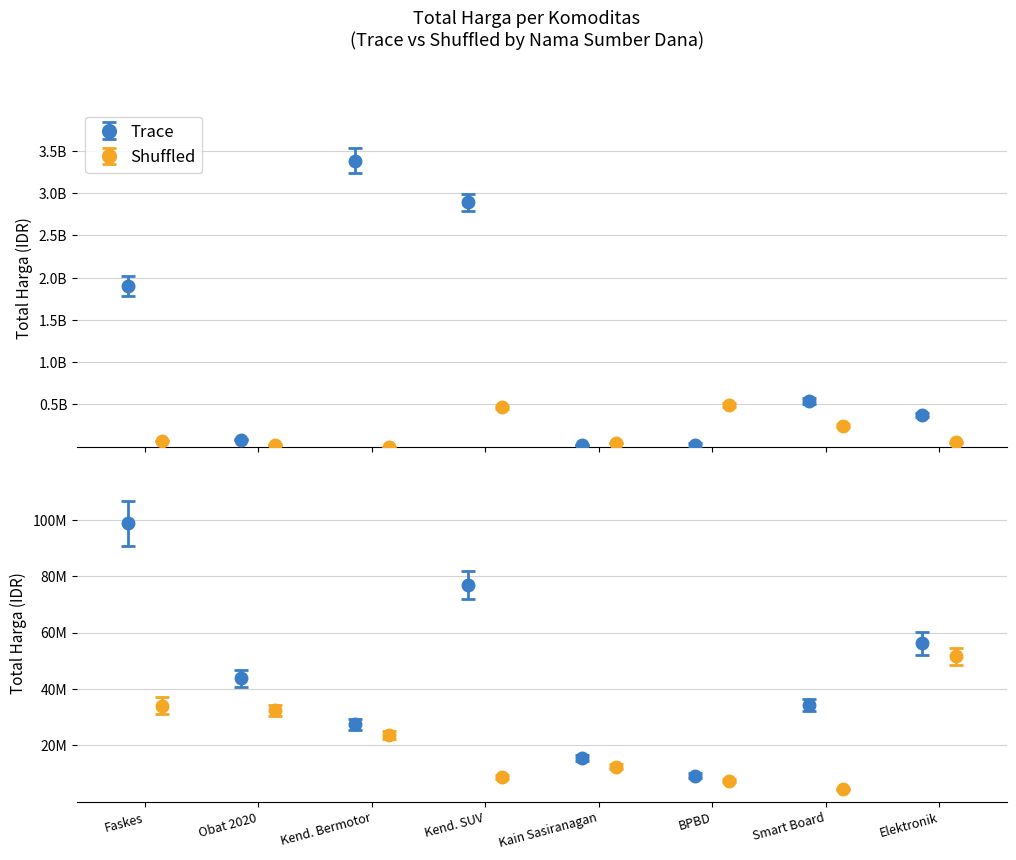

Reading right to left, extract all data points from this chart.

Trace: 0.4	0.5	0.0	0.0	2.9	3.4	0.1	1.9
Shuffled: 0.1	0.3	0.5	0.0	0.5	0.0	0.0	0.1